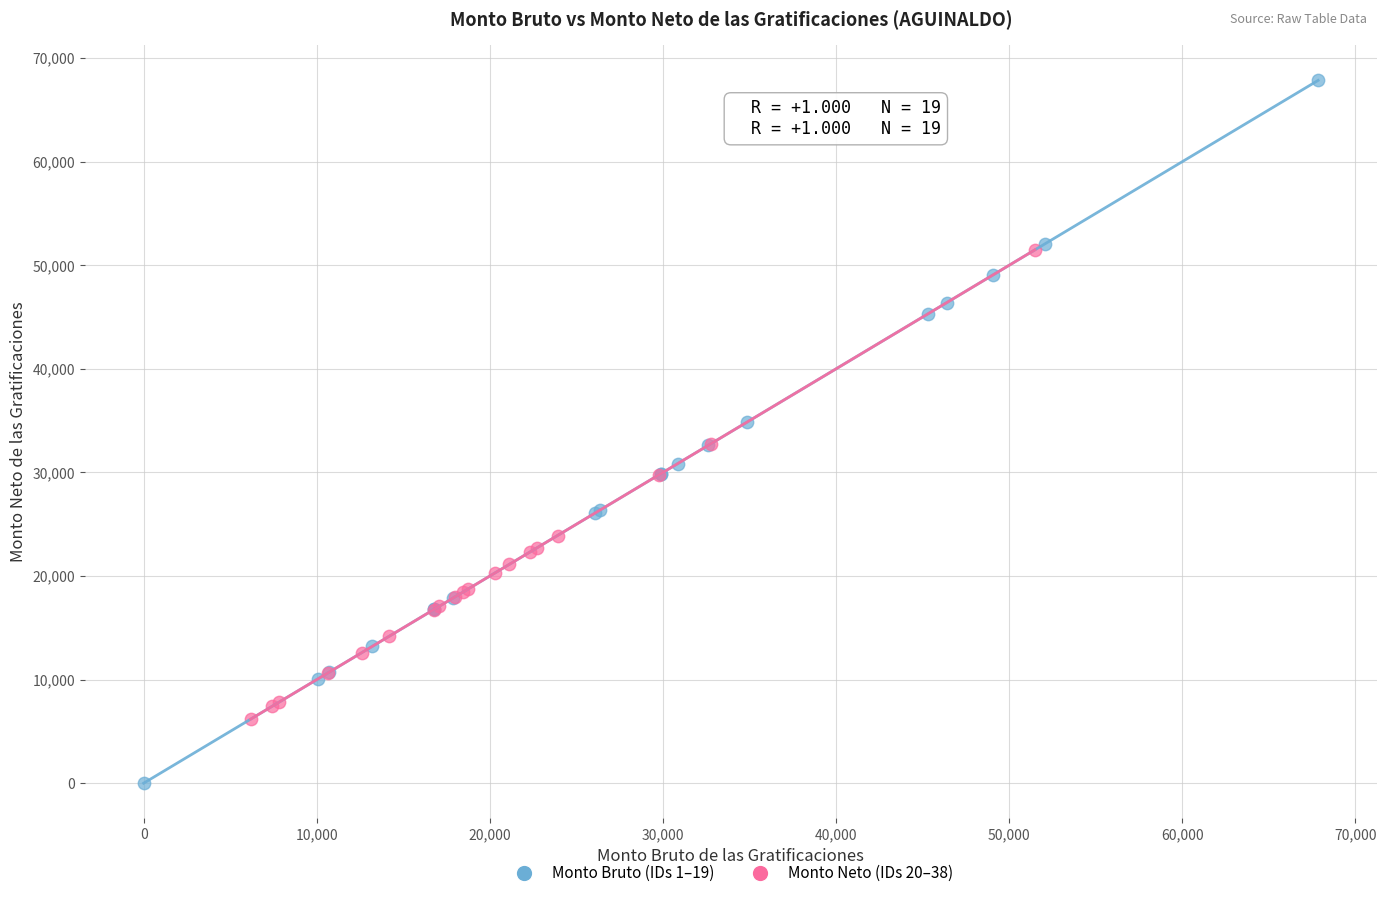

Which series contains the highest Y value?

Monto Bruto (IDs 1–19)